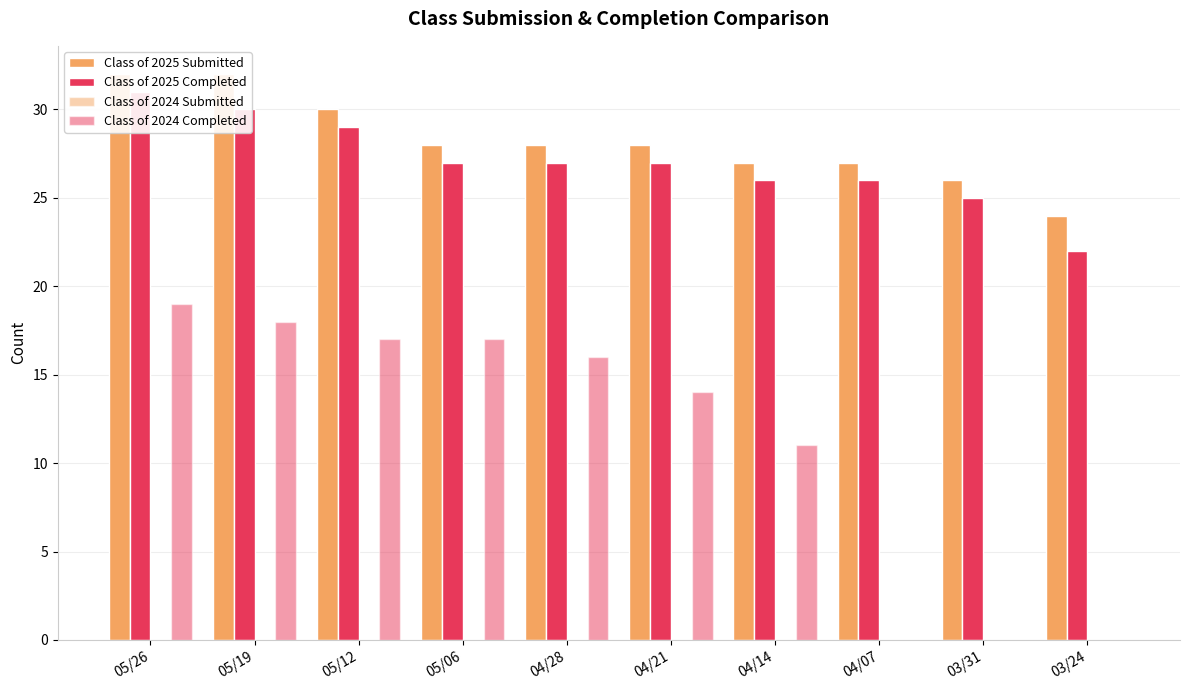

Which series changed the most between 05/19 and 04/21?

Class of 2025 Submitted